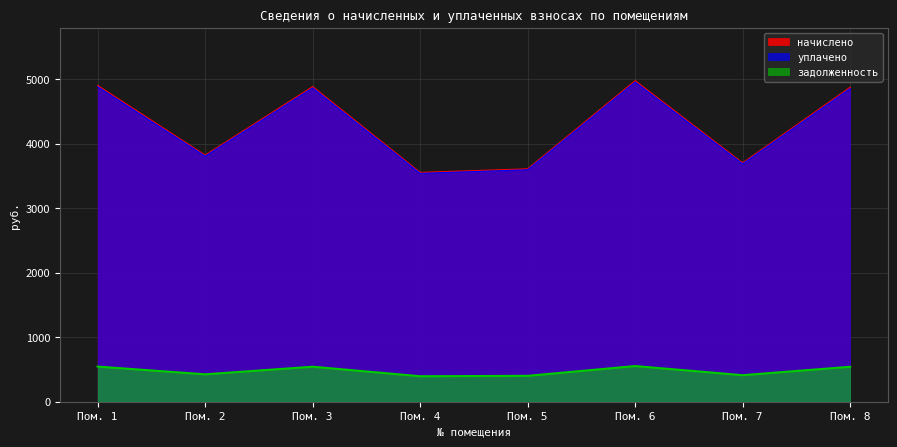

True or false: задолженность and уплачено cross at least once.

False